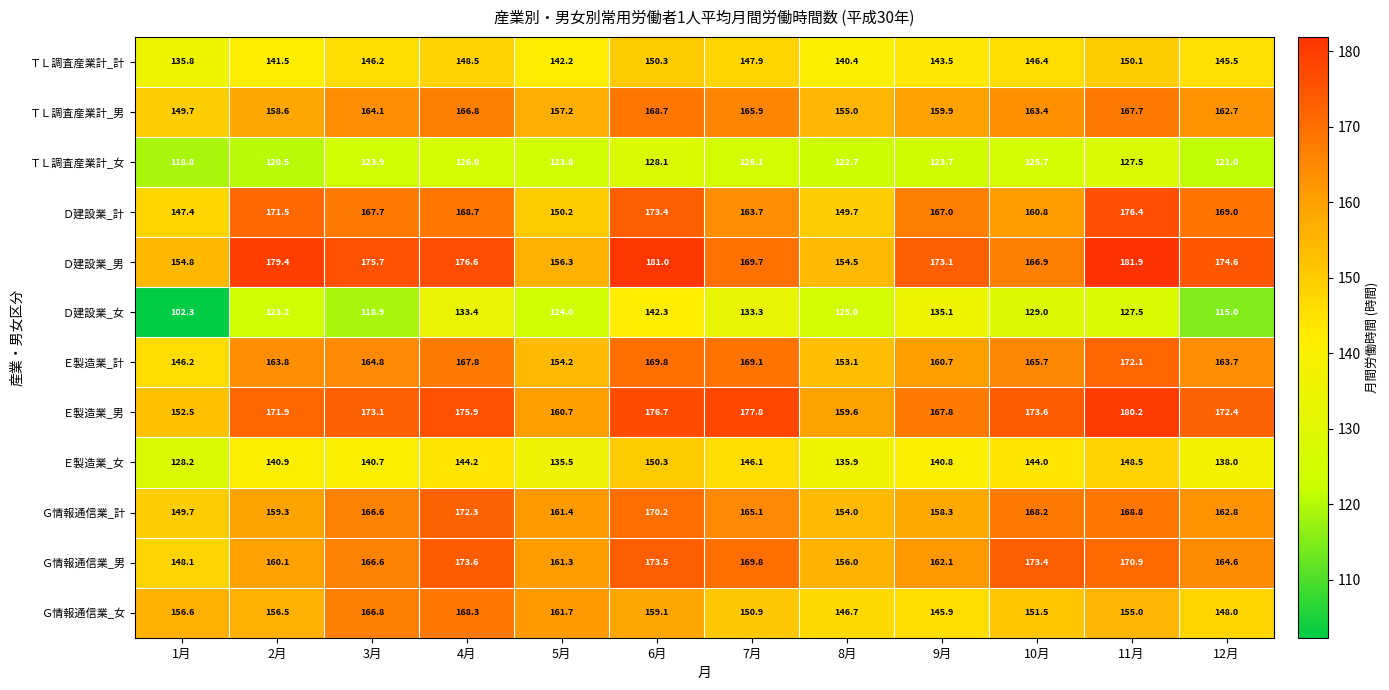

What is the spread (max minus min) of values at 7月?

51.7